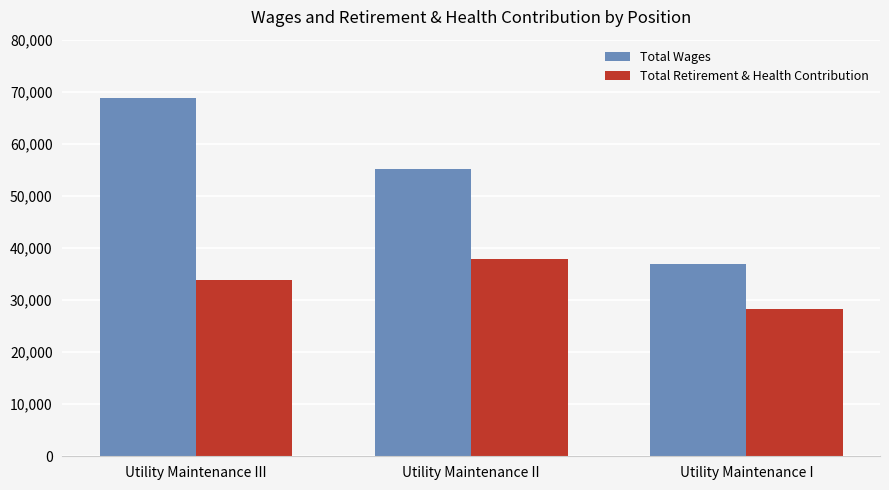

What is the value of the Total Wages bar at the 1st from the left?

68707